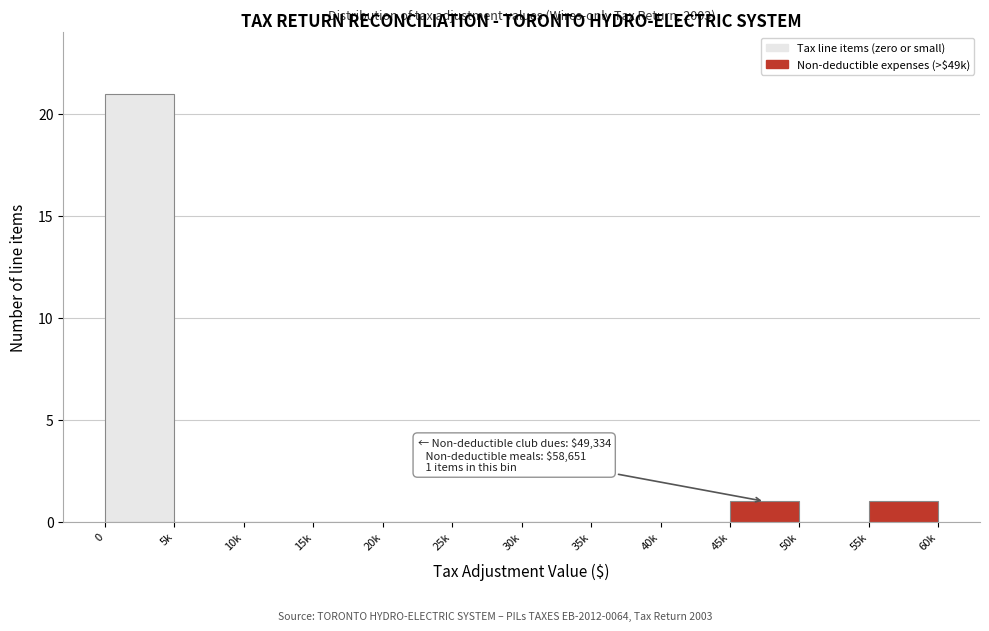

Reading left to right, extract all data points from this chart.

0=21	5k=0	10k=0	15k=0	20k=0	25k=0	30k=0	35k=0	40k=0	45k=1	50k=0	55k=1